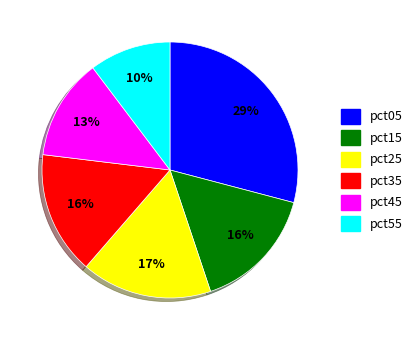

Which category has the smallest portion of the pie?

pct55